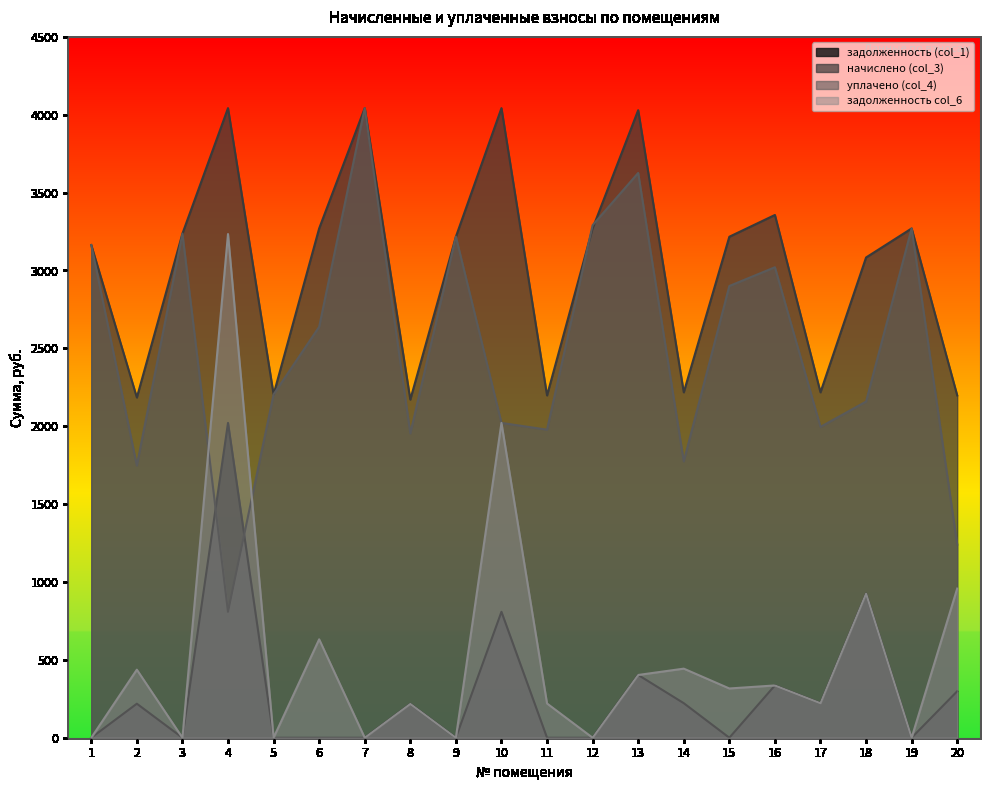

Is the value of начислено (col_3) at 20 greater than the value of задолженность col_6 at 6?

Yes